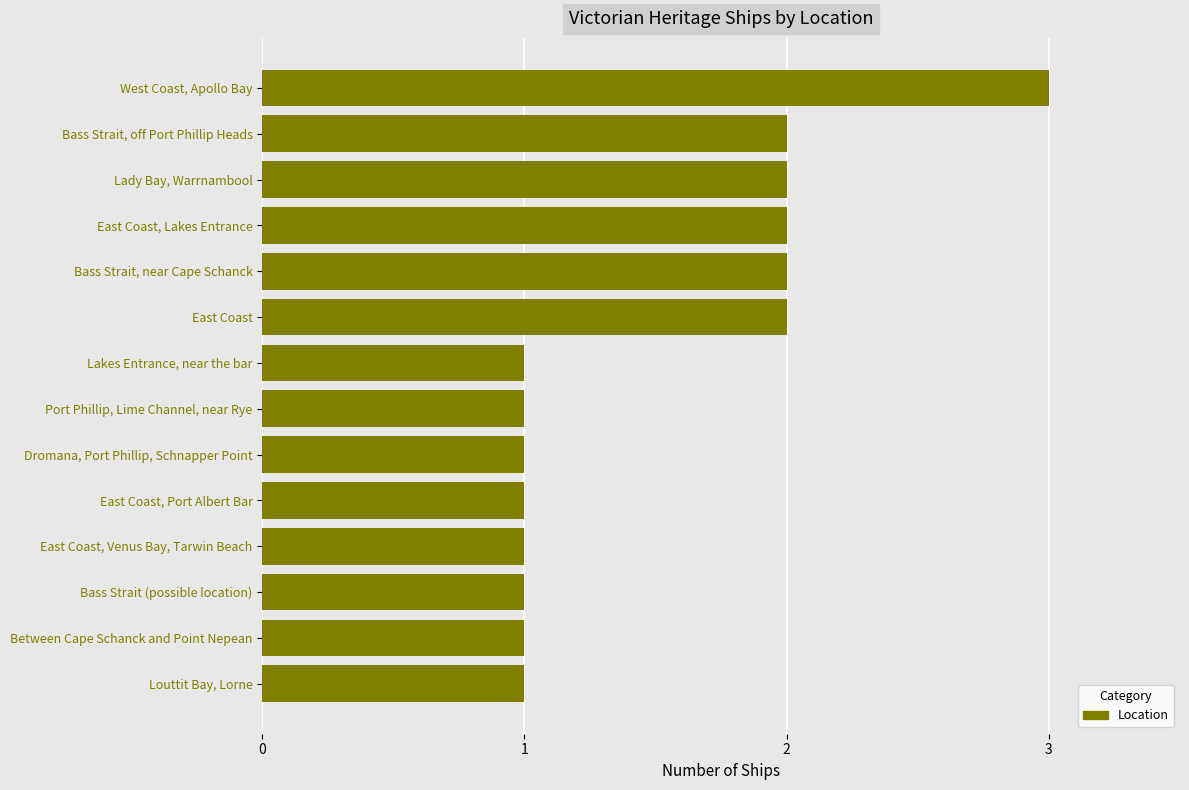

What is the ratio of the value at East Coast to the value at East Coast, Port Albert Bar?

2.0